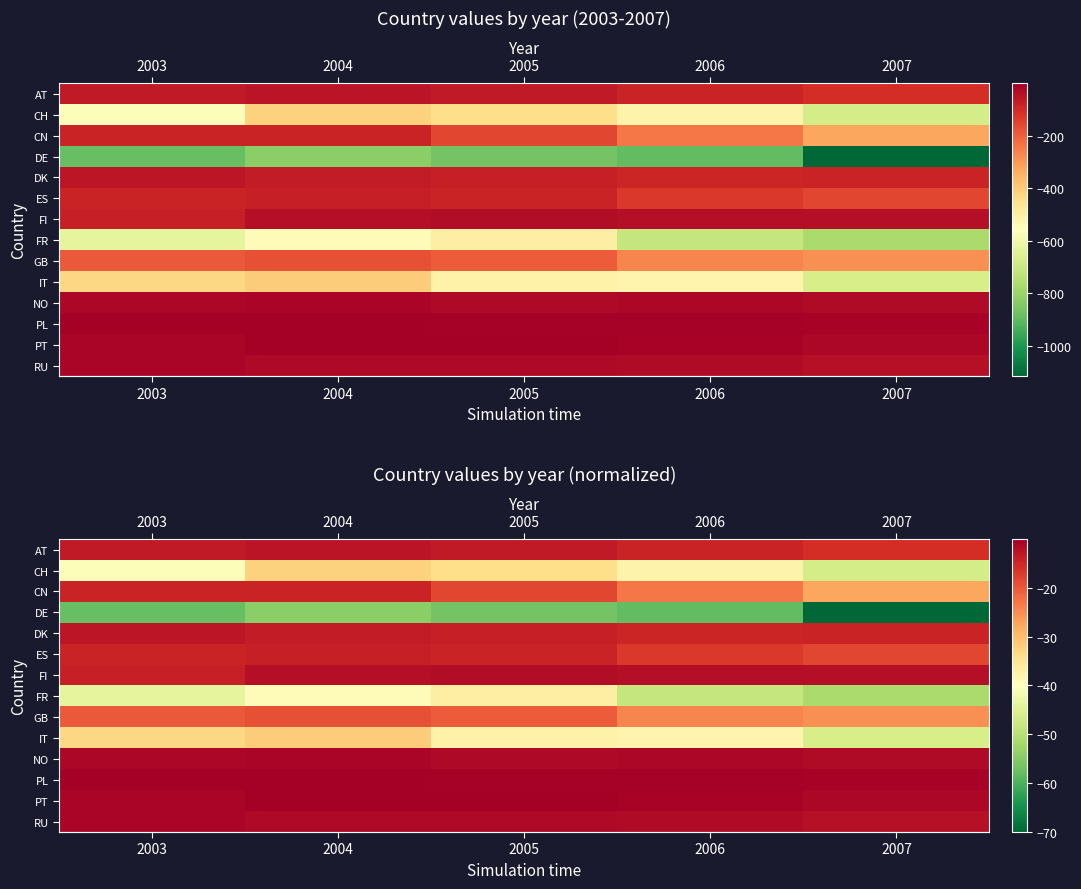

Which label corresponds to the largest value in the chart?

2003